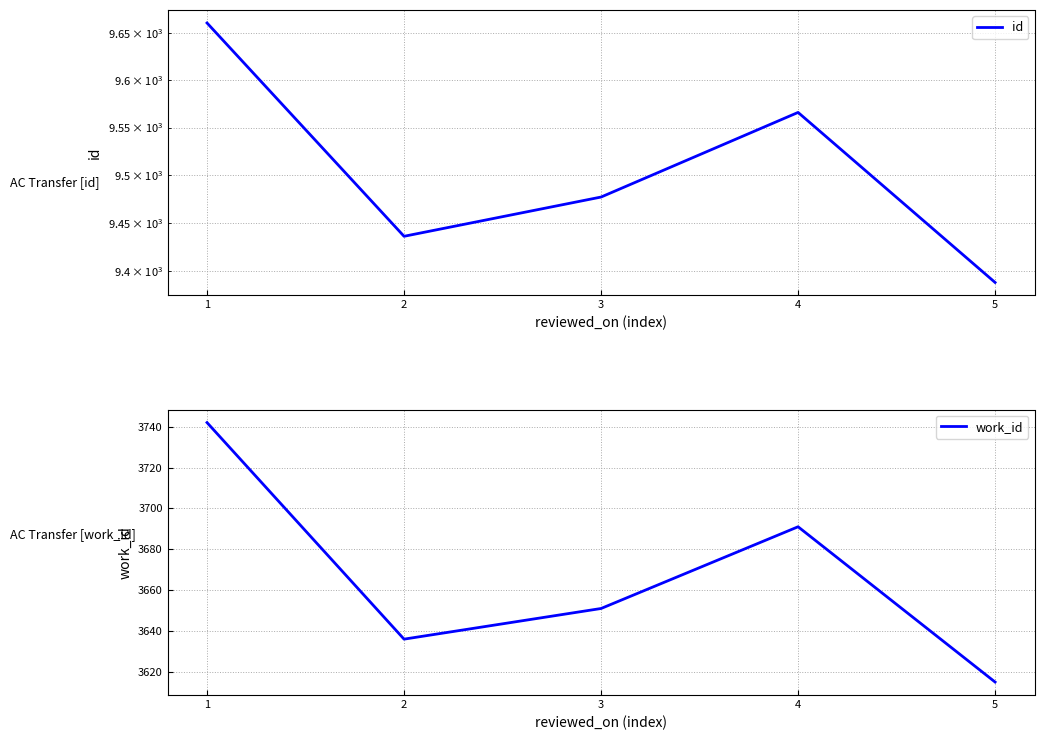

Count the number of categories in the chart.

5